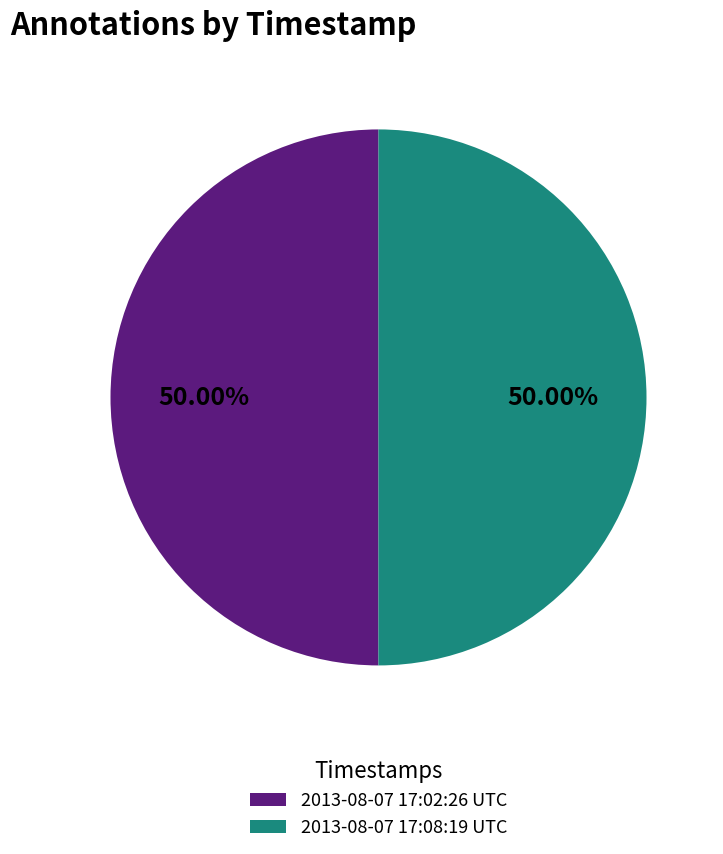

What is the ratio of the value at 2013-08-07 17:08:19 UTC to the value at 2013-08-07 17:02:26 UTC?

1.0